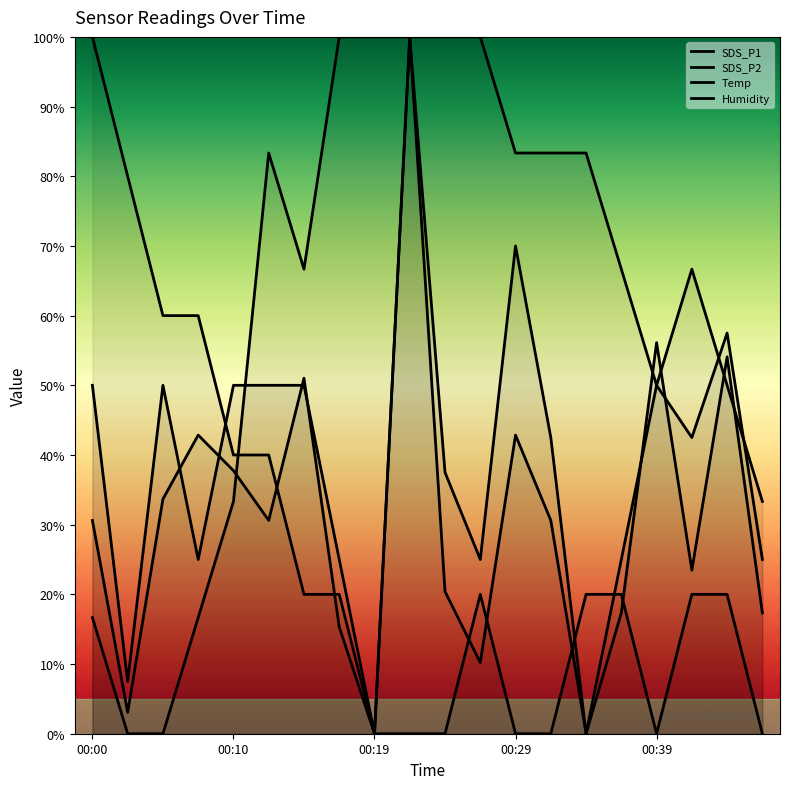

At how many categories does at least one series exceed 57?

17